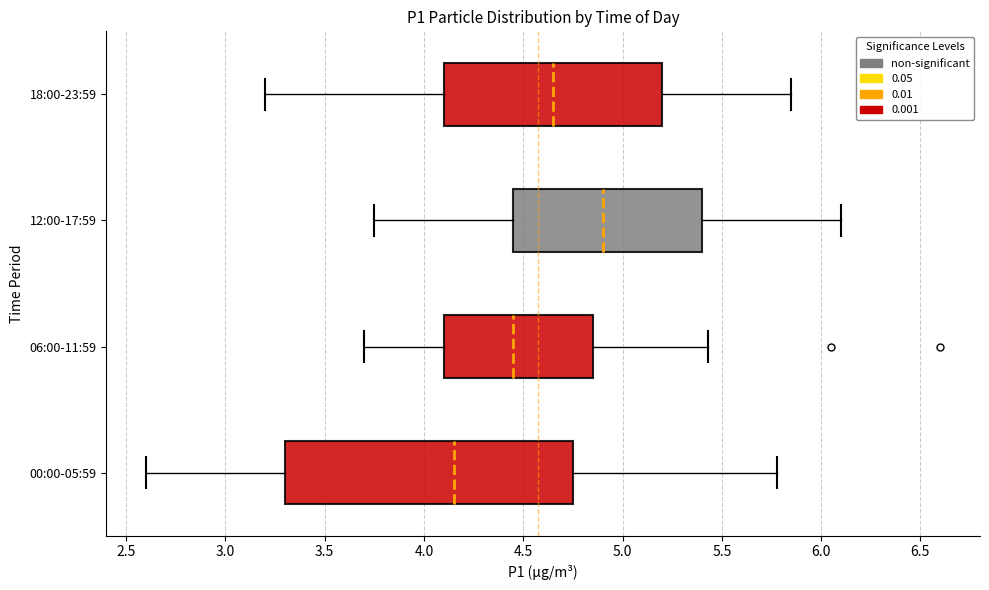

Where is the left edge of the box for 06:00-11:59 on the x-axis? The values are not printed on the chart, so give them approximately, as read against the axis.

4.10